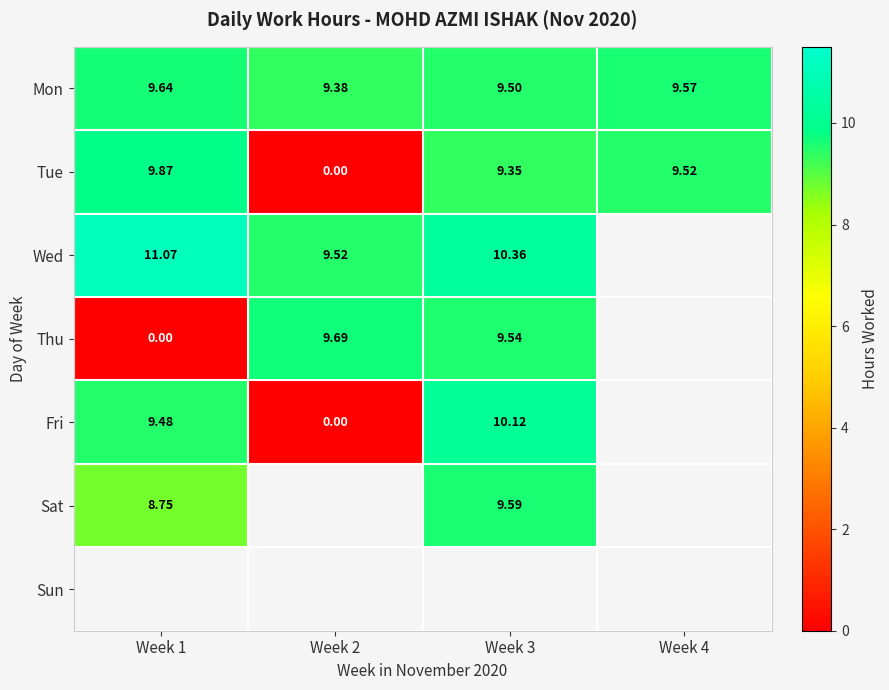

Which has a higher value, Week 4 or Week 3?

Week 4